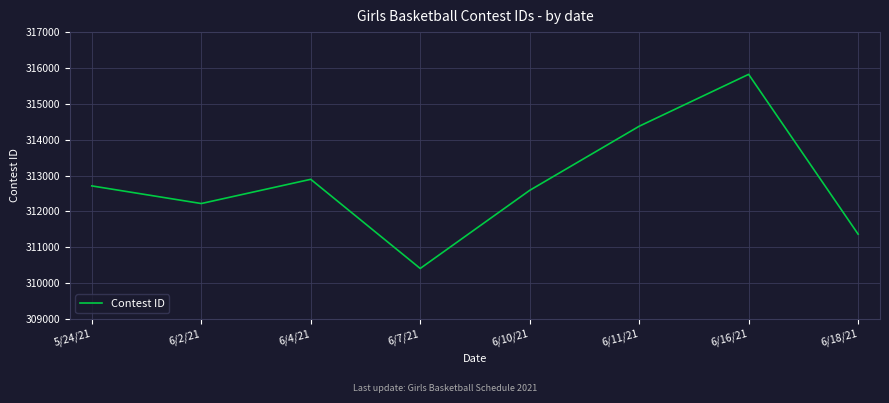

Where is the data nearest to the value 313114?

6/4/21